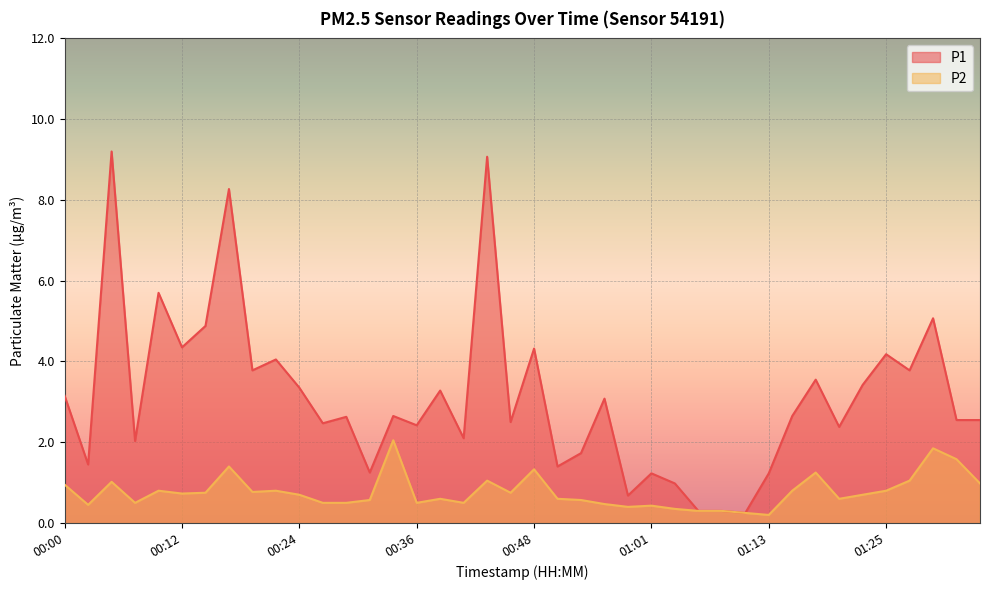

What is the total value across all series at 00:31?

1.8